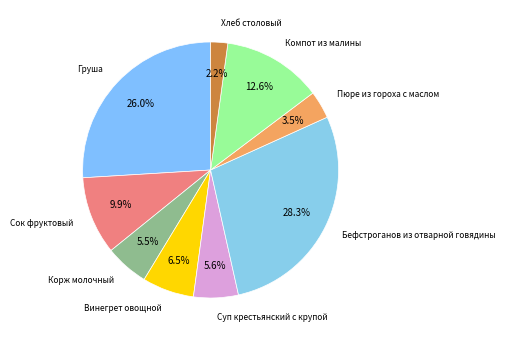

Between Бефстроганов из отварной говядины and Пюре из гороха с маслом, which is larger?

Бефстроганов из отварной говядины